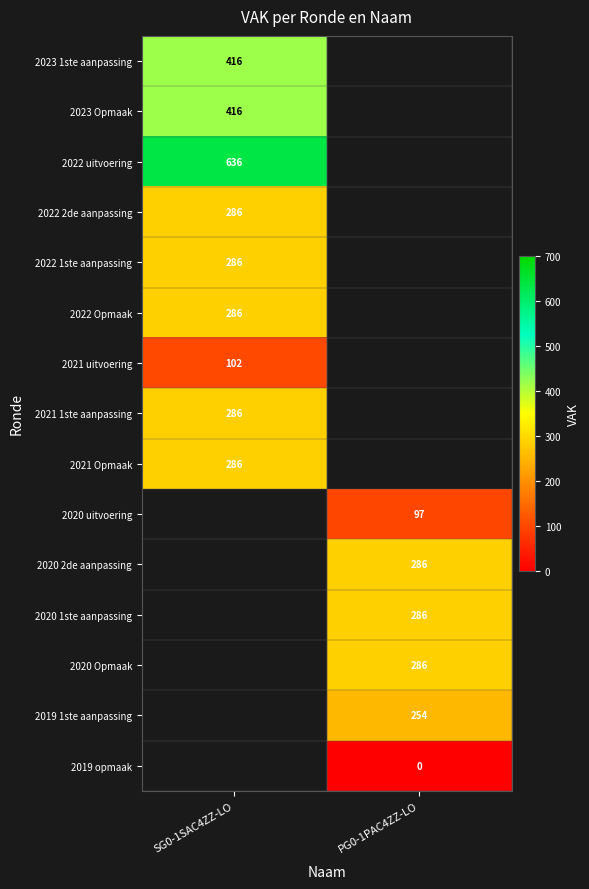

Is it true that 2019 1ste aanpassing equals 254 at PG0-1PAC4ZZ-LO?

True